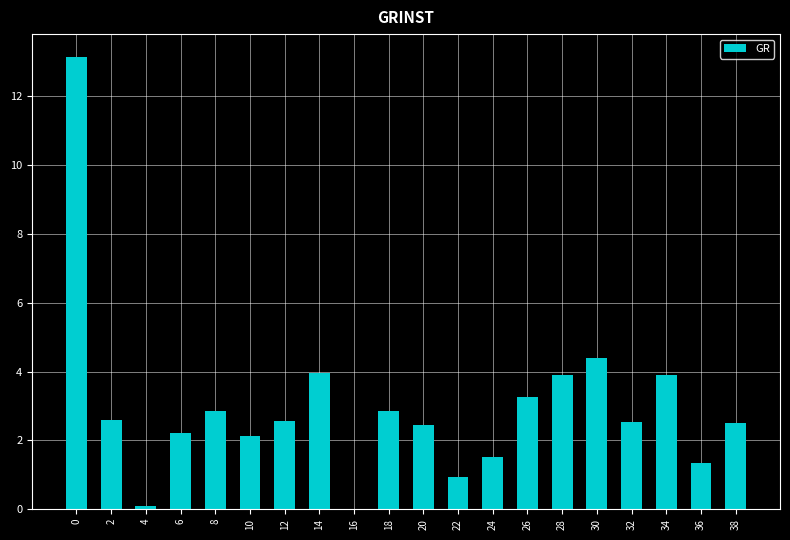

The value at 20 is 1.4. True or false?

False